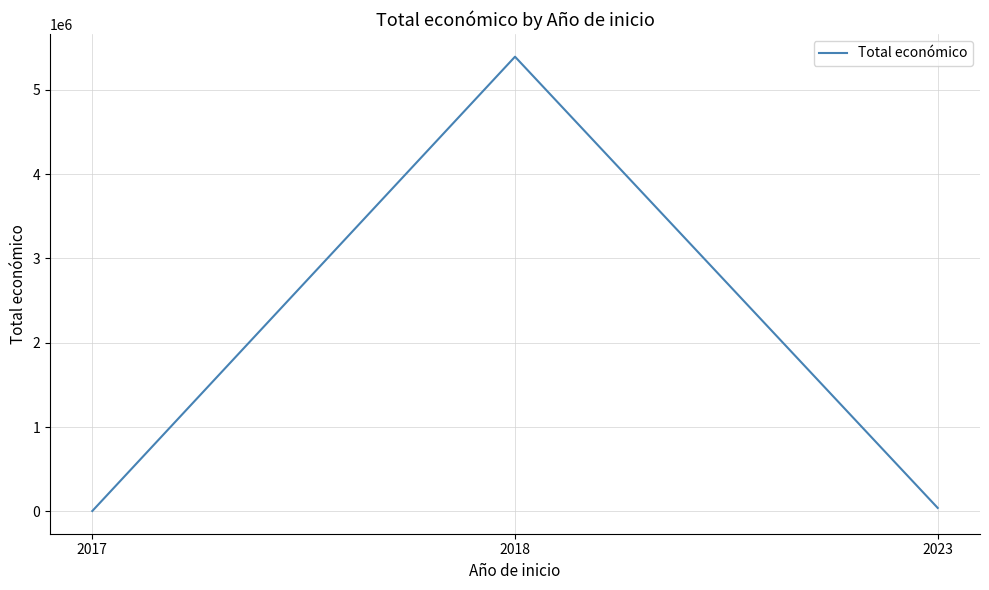

Where does the data first go above 40876?

2018